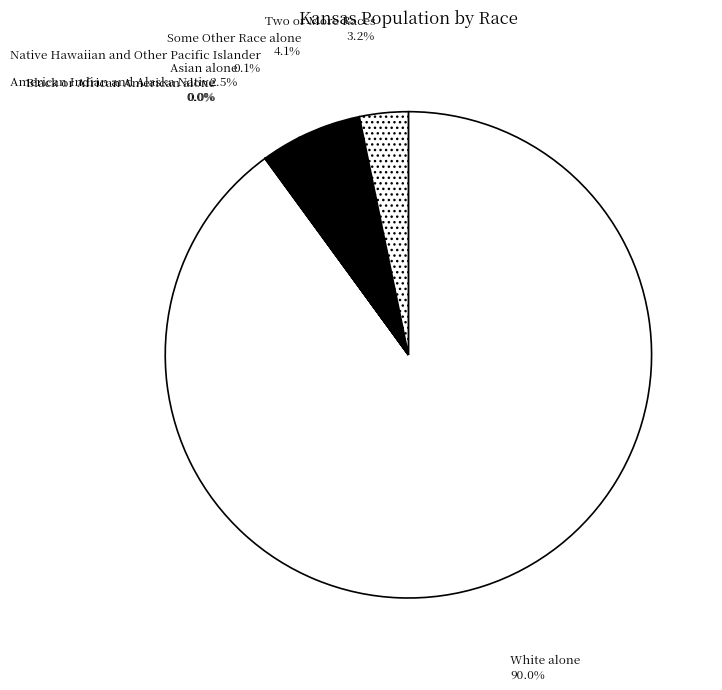

Which slice is the largest?

White alone